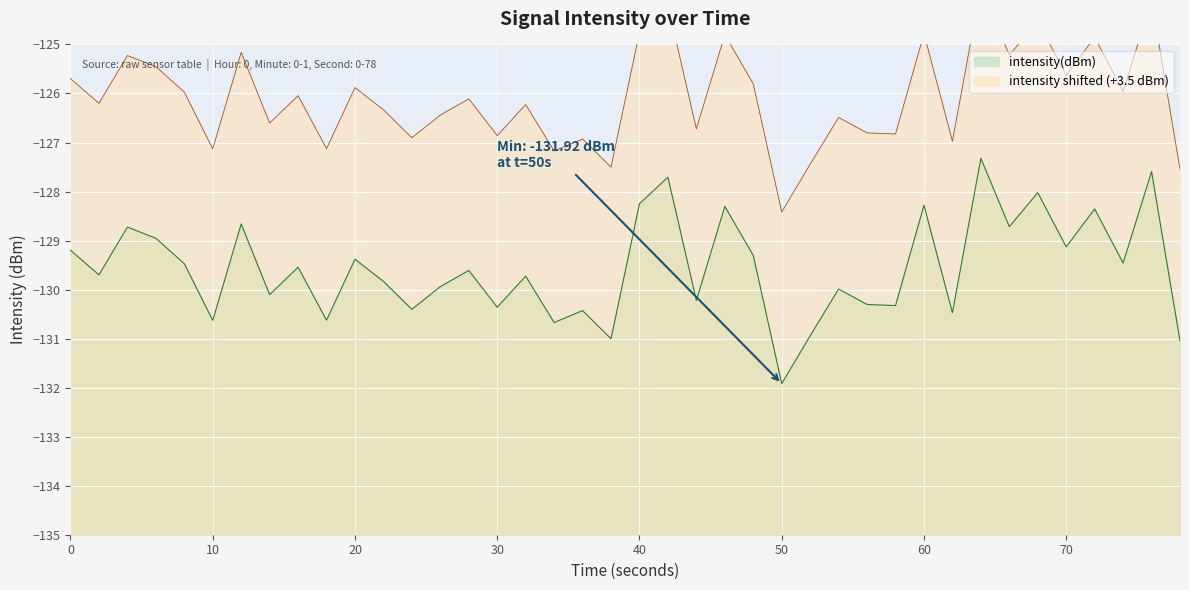

At which label does intensity(dBm) reach its minimum?

50